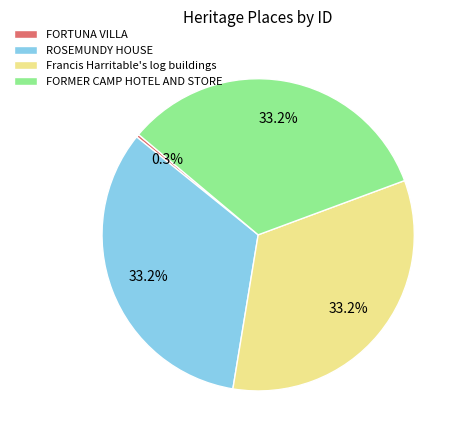

Does any single category account for the majority?

No